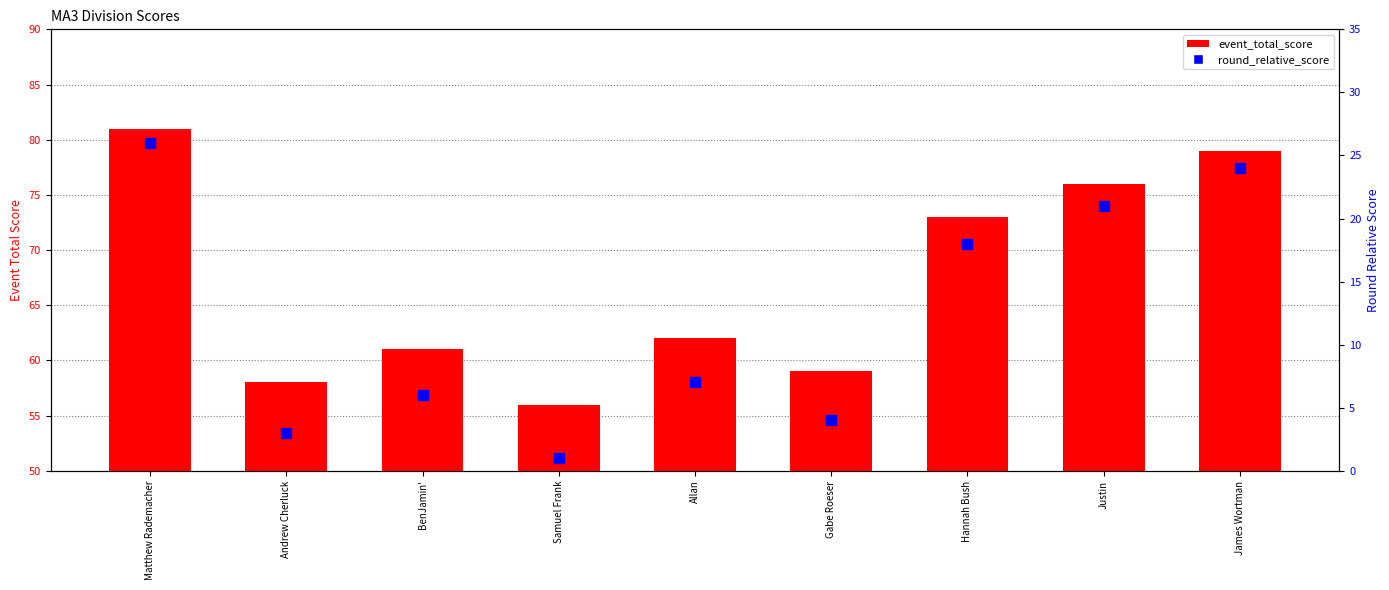

At how many categories does at least one series exceed 77?

2